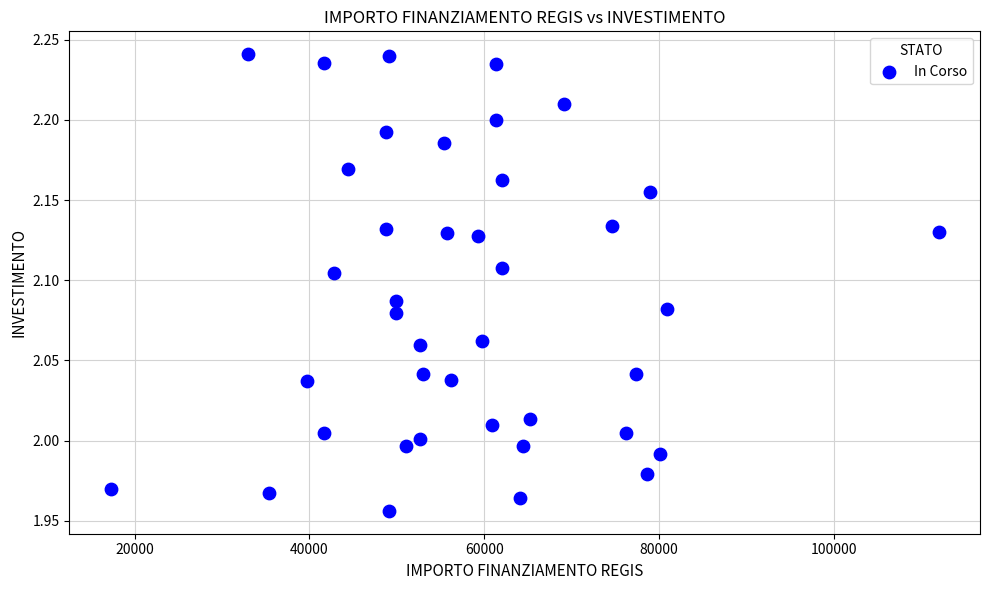

What is the range of Y values (max minus min)?

0.3